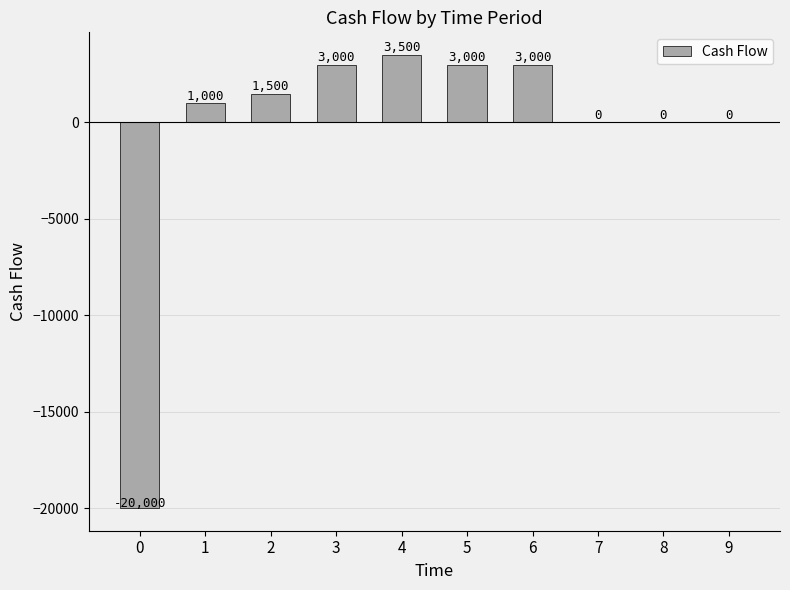

What is the greatest value displayed?

3500